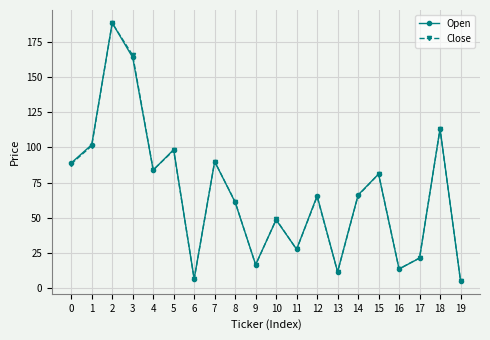

How many interior local valleys does the Close series have?

6